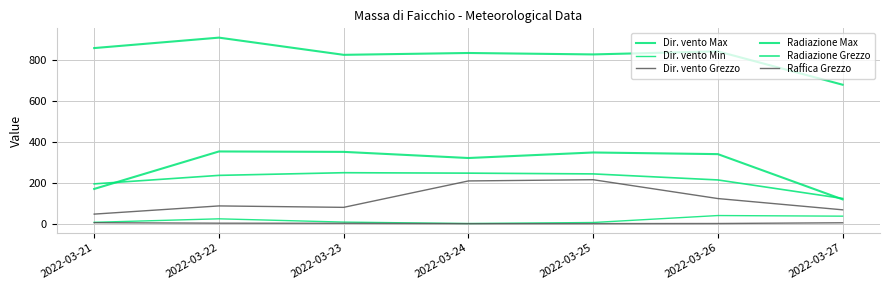

Reading left to right, list all the values displayed in this chart.

Dir. vento Max: 2022-03-21=172.0	2022-03-22=355.0	2022-03-23=353.0	2022-03-24=323.0	2022-03-25=350.0	2022-03-26=342.0	2022-03-27=121.0
Dir. vento Min: 2022-03-21=9.0	2022-03-22=26.0	2022-03-23=10.0	2022-03-24=3.0	2022-03-25=8.0	2022-03-26=42.0	2022-03-27=39.0
Dir. vento Grezzo: 2022-03-21=49.0	2022-03-22=89.0	2022-03-23=82.0	2022-03-24=211.0	2022-03-25=217.0	2022-03-26=125.0	2022-03-27=70.0
Radiazione Max: 2022-03-21=860.0	2022-03-22=911.0	2022-03-23=827.0	2022-03-24=836.0	2022-03-25=829.0	2022-03-26=844.0	2022-03-27=681.0
Radiazione Grezzo: 2022-03-21=196.7	2022-03-22=238.2	2022-03-23=251.2	2022-03-24=249.1	2022-03-25=245.4	2022-03-26=215.9	2022-03-27=125.5
Raffica Grezzo: 2022-03-21=7.1	2022-03-22=4.6	2022-03-23=4.1	2022-03-24=2.5	2022-03-25=2.6	2022-03-26=3.1	2022-03-27=6.7